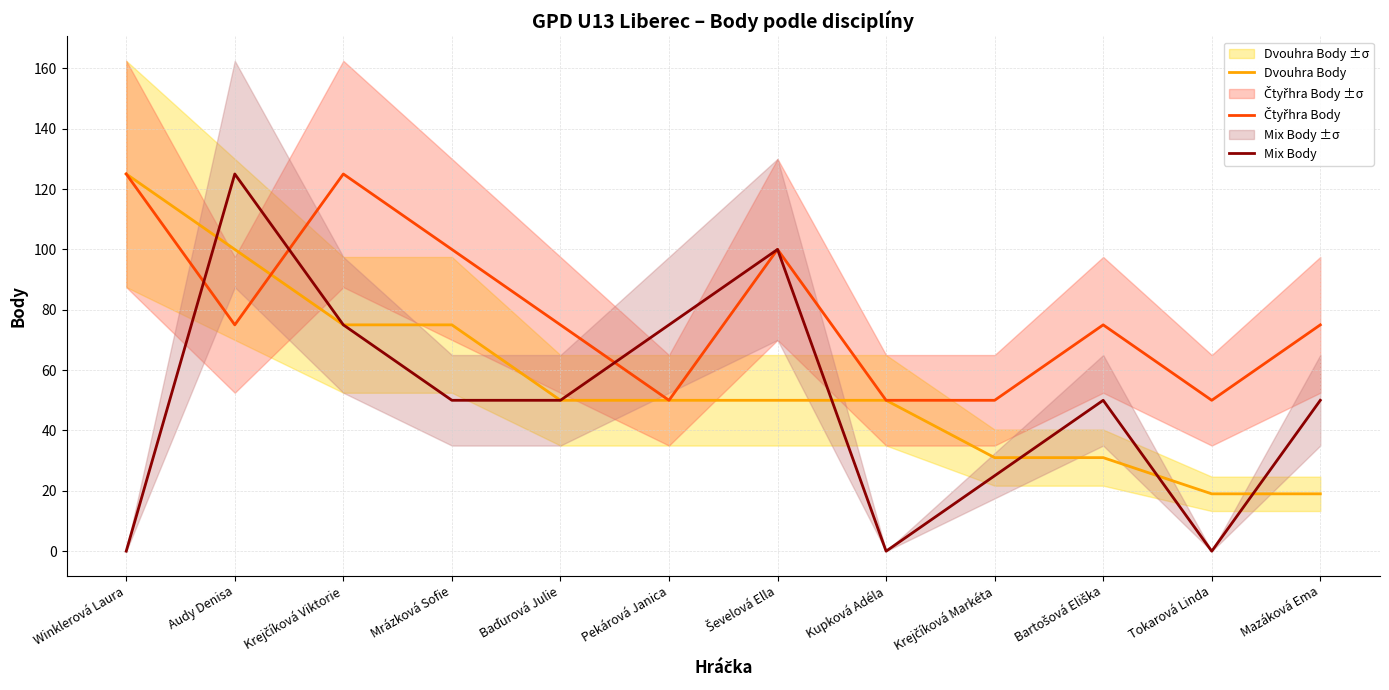

What is the sum of all Mix Body values?

600